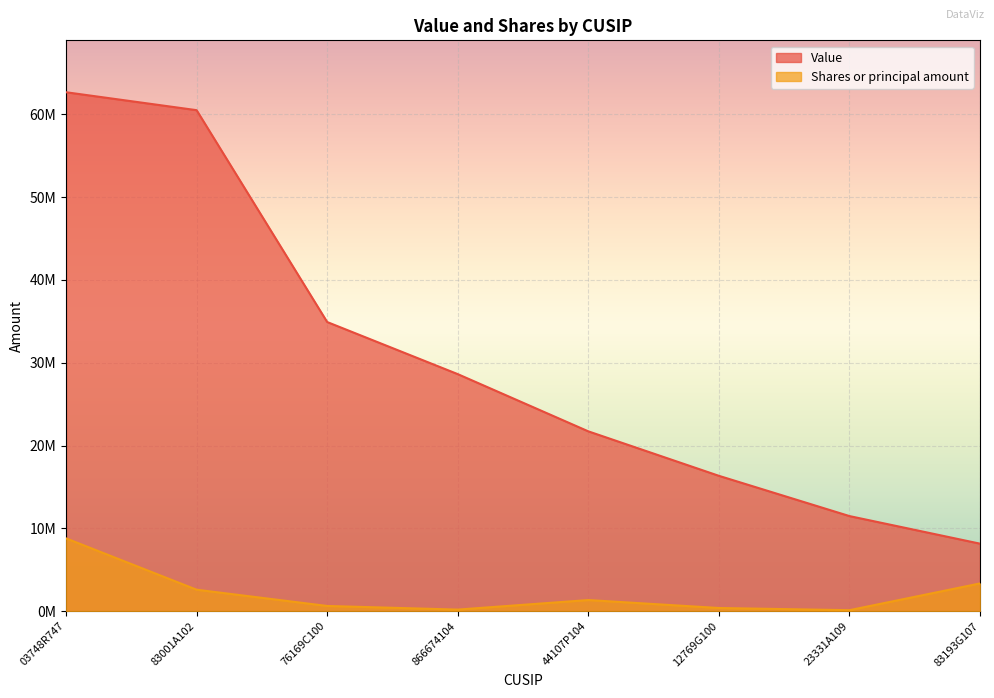

What is the average value of the Value series?

30548135